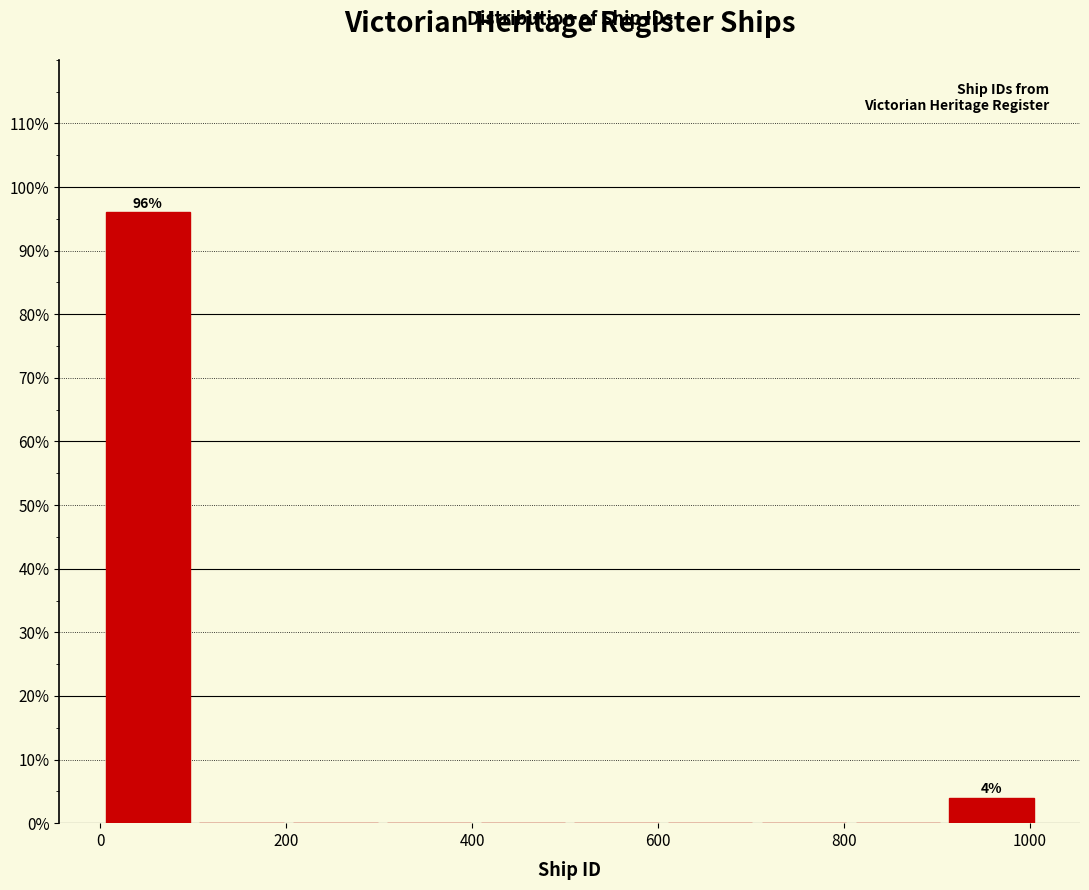

Which range on the x-axis has the tallest bar?

0 to 100